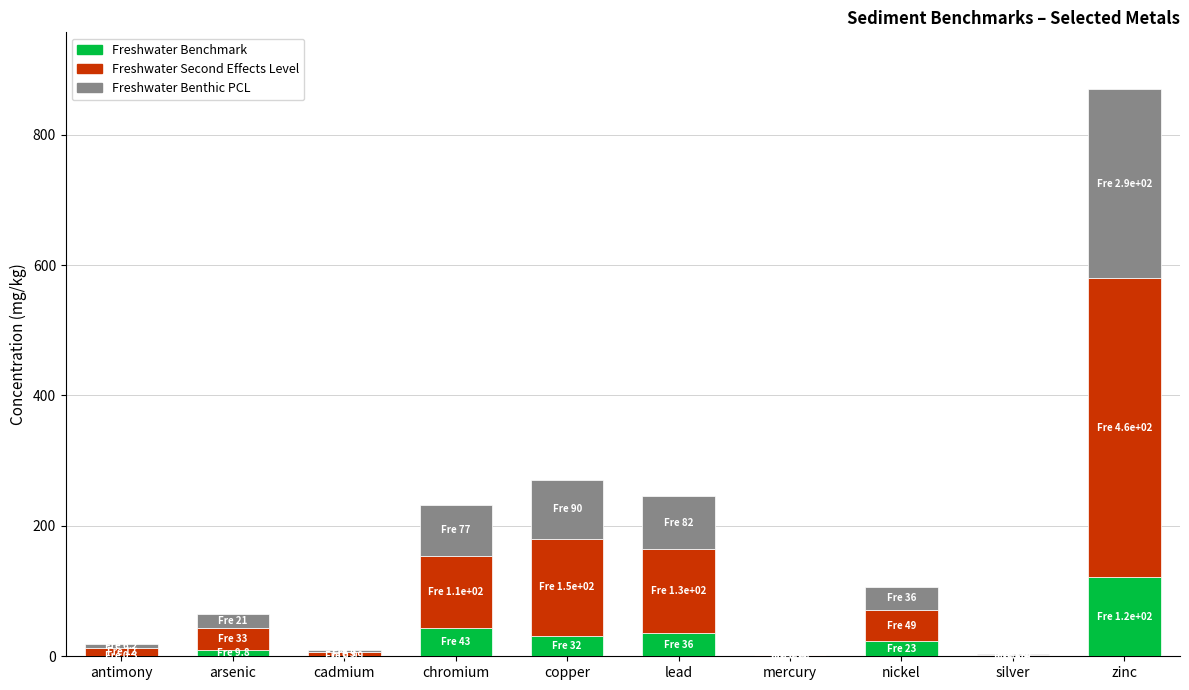

What is the highest value of the Freshwater Benchmark series?

121.0